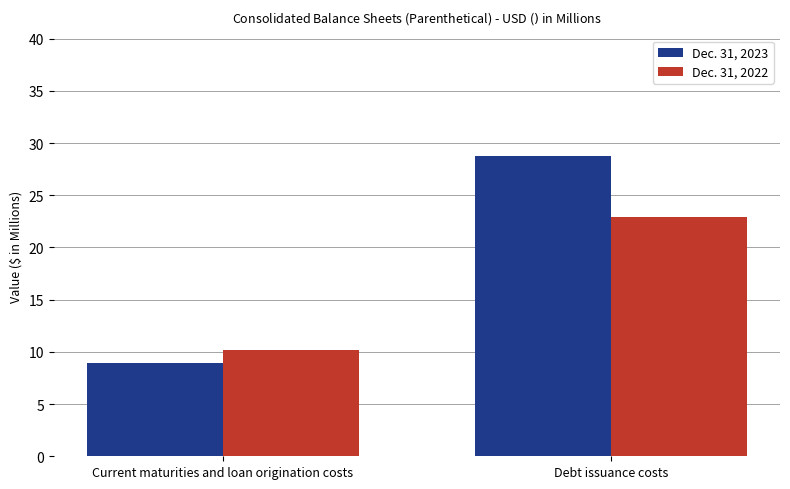

Reading left to right, extract all data points from this chart.

Dec. 31, 2023: Current maturities and loan origination costs=8.9	Debt issuance costs=28.8
Dec. 31, 2022: Current maturities and loan origination costs=10.2	Debt issuance costs=22.9